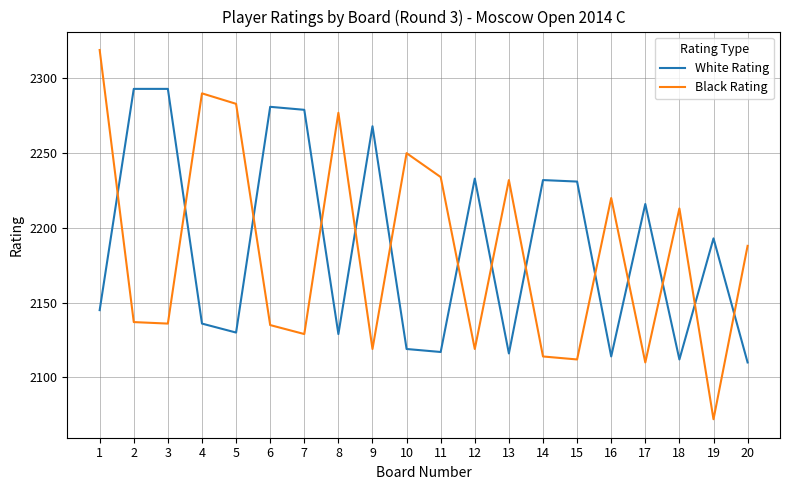

The White Rating series shows 2110 at 20. True or false?

True